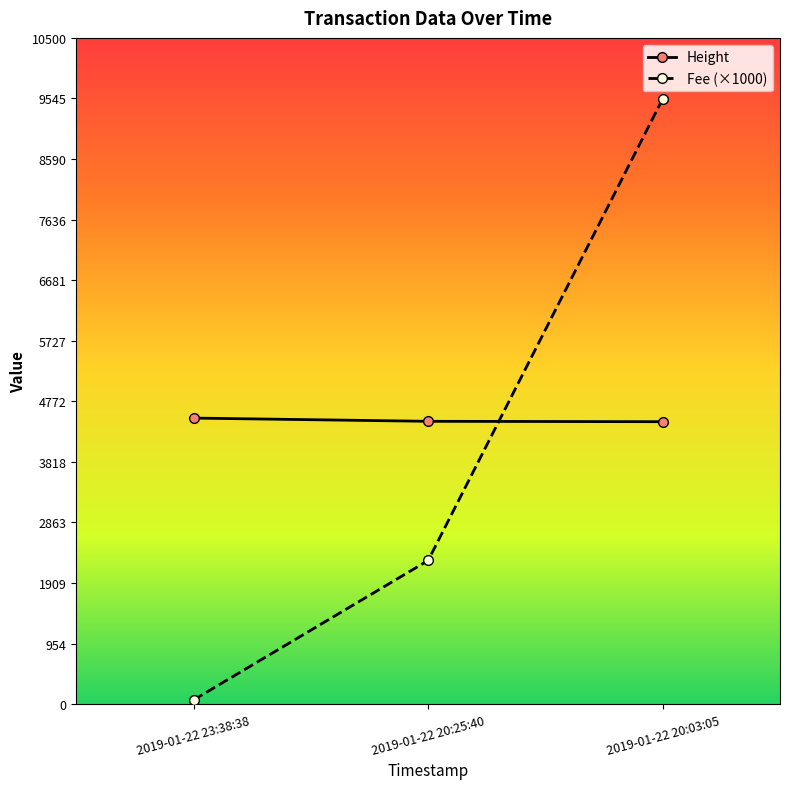

Count the Height values in the range 4451 to 4508.

3